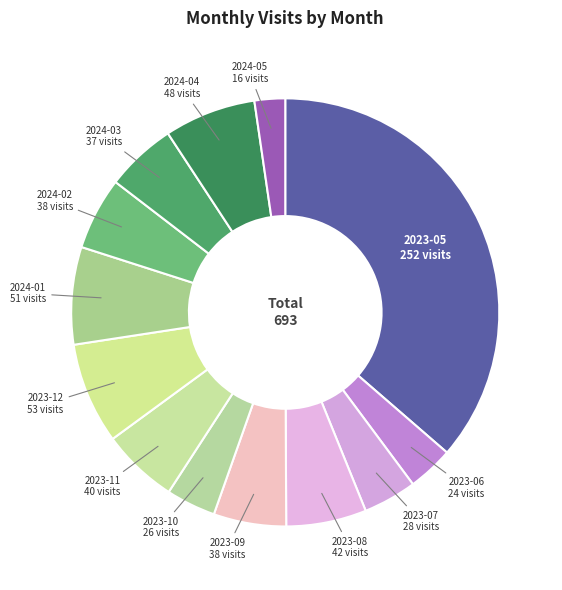

How many slices are in this pie chart?

13